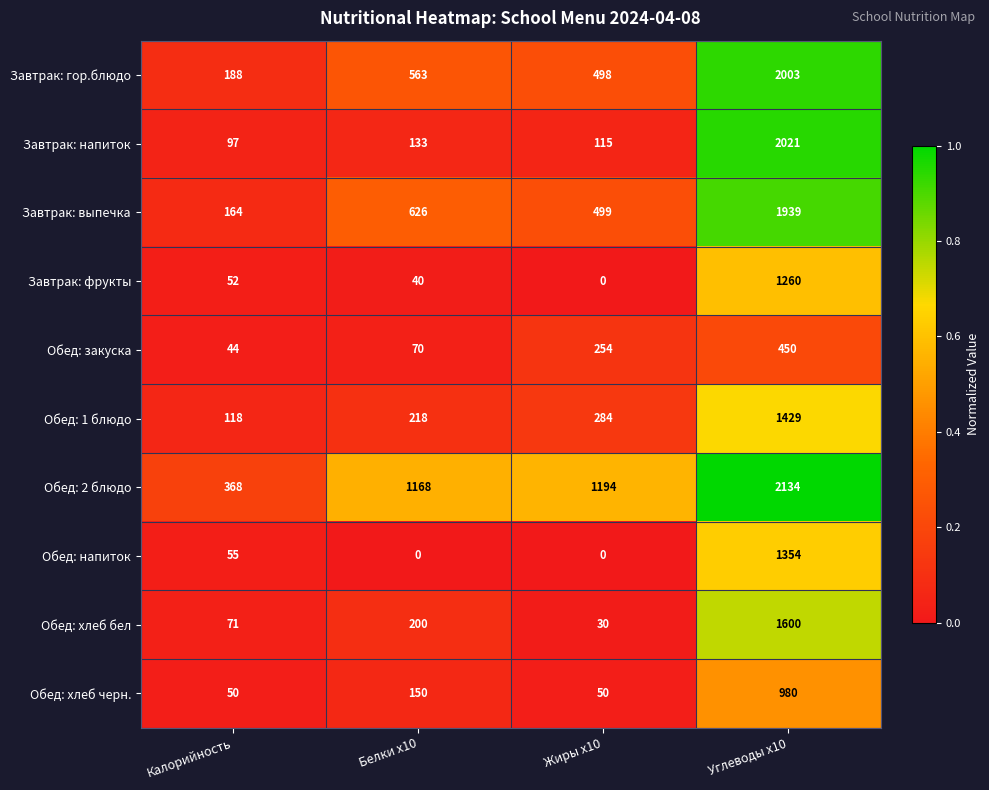

The value of Обед: хлеб бел at Углеводы x10 is 1600. True or false?

True